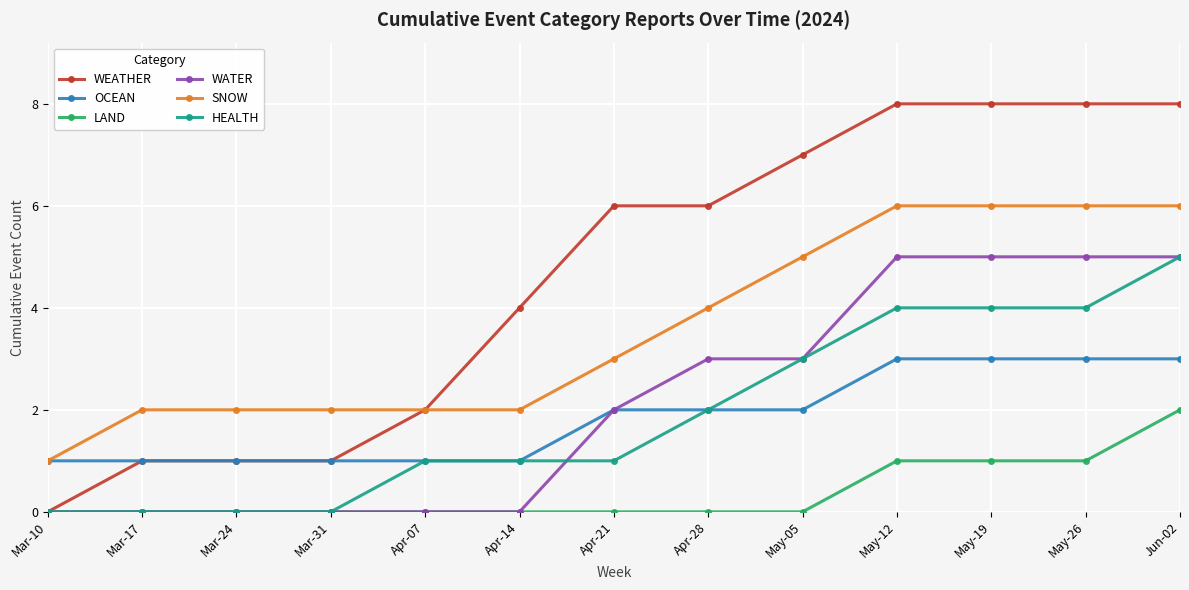

True or false: OCEAN and LAND intersect in this chart.

False